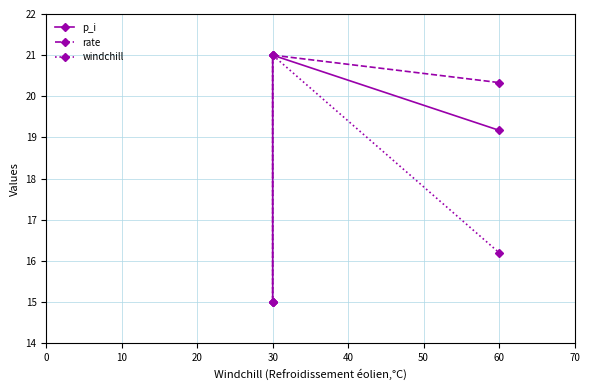

Which series has the largest total across all categories?

rate